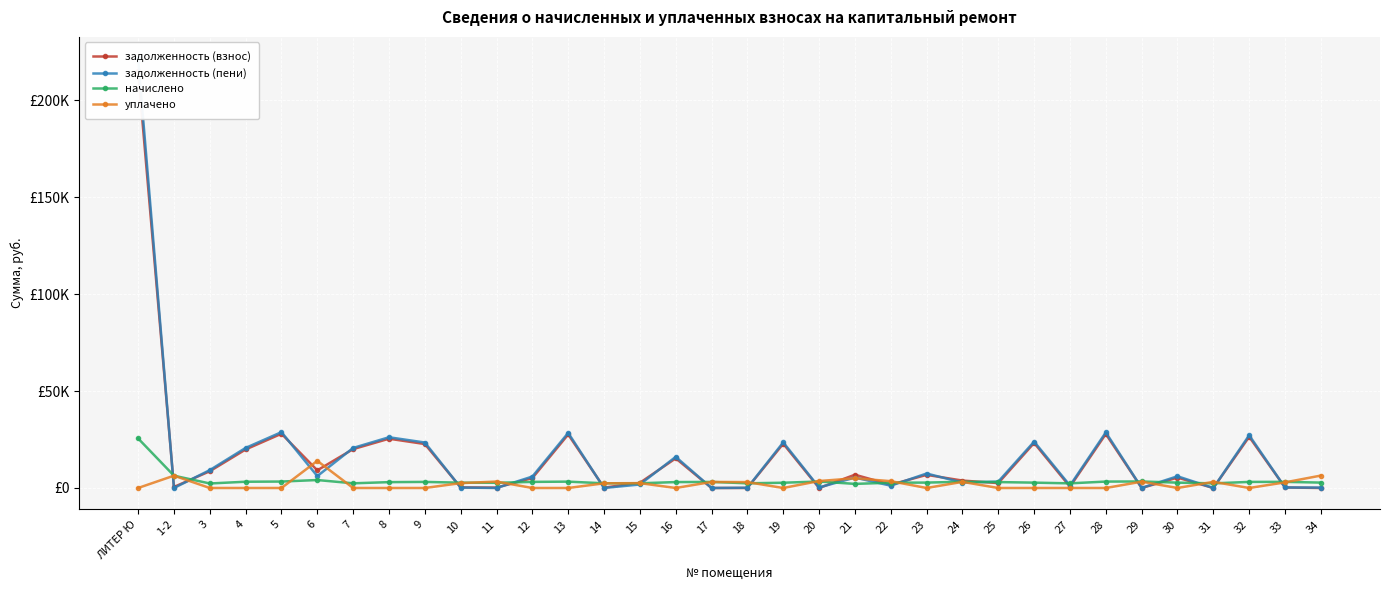

Where is the first local maximum for уплачено?

1-2